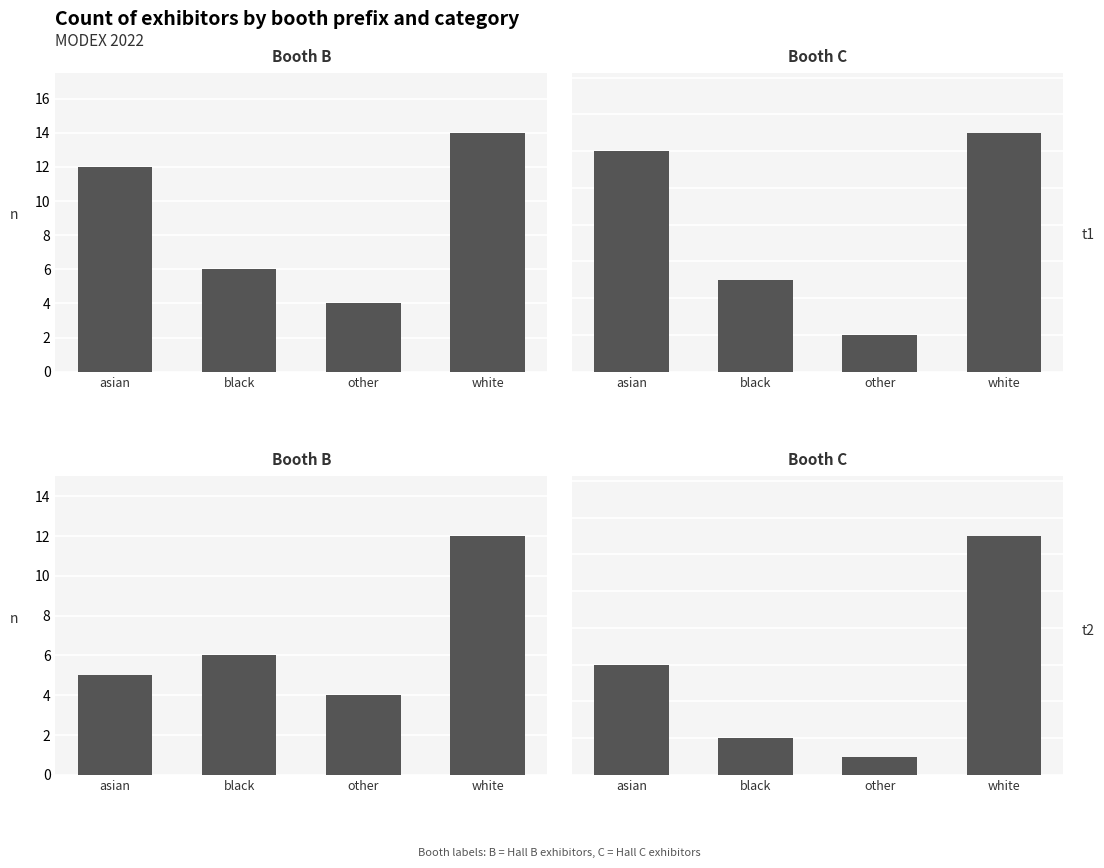

Where is Booth C nearest to the value 7?

asian